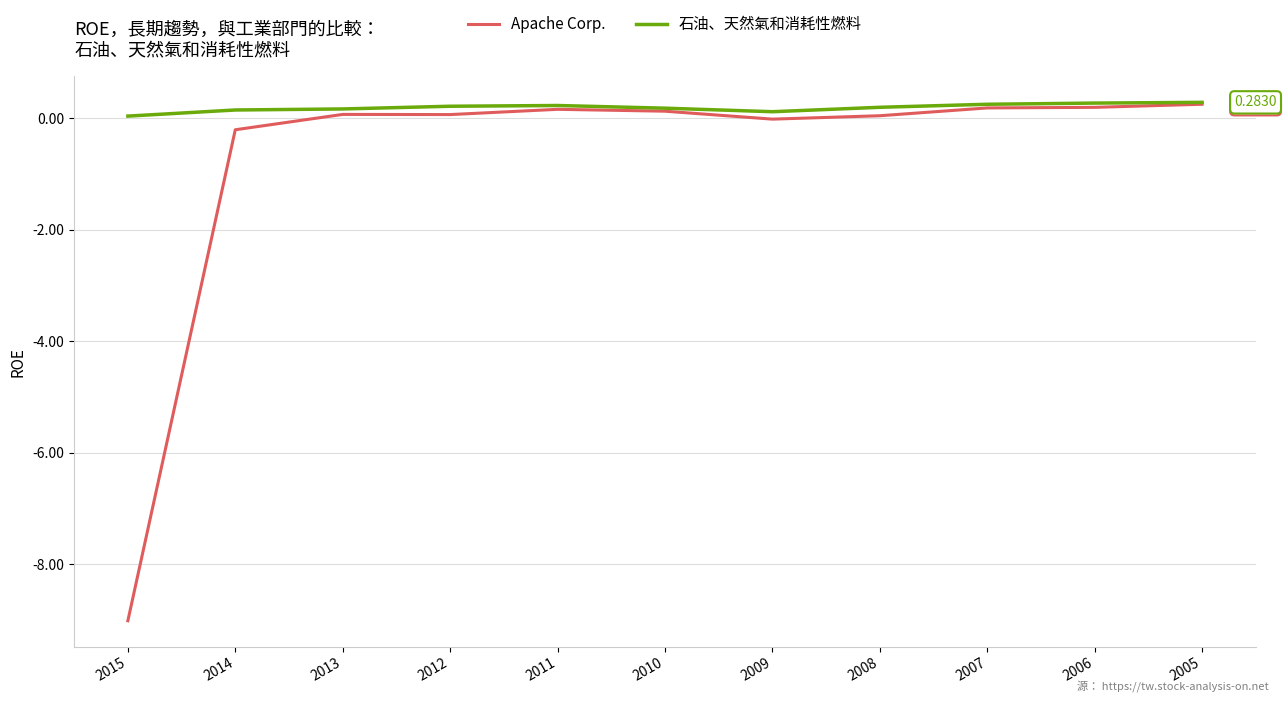

What are all the series names shown in the legend?

Apache Corp., 石油、天然氣和消耗性燃料